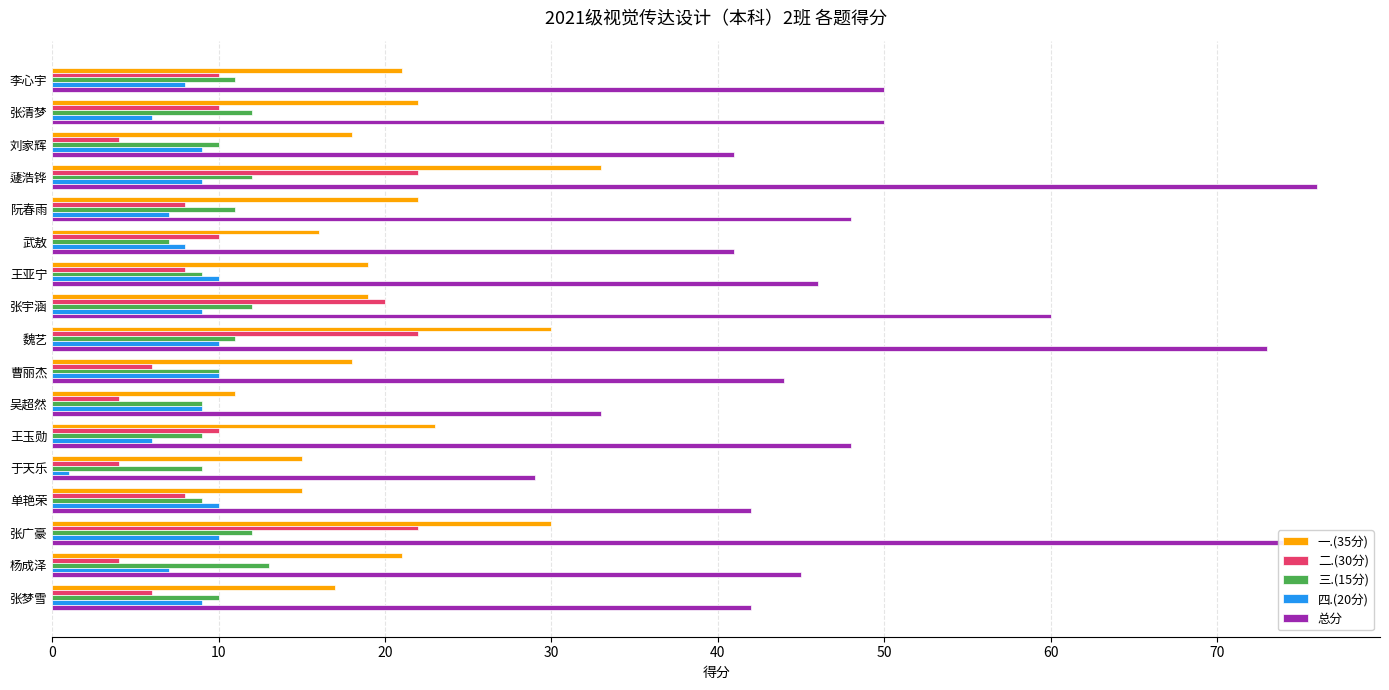

What is the total value across all series at 张广豪?

148